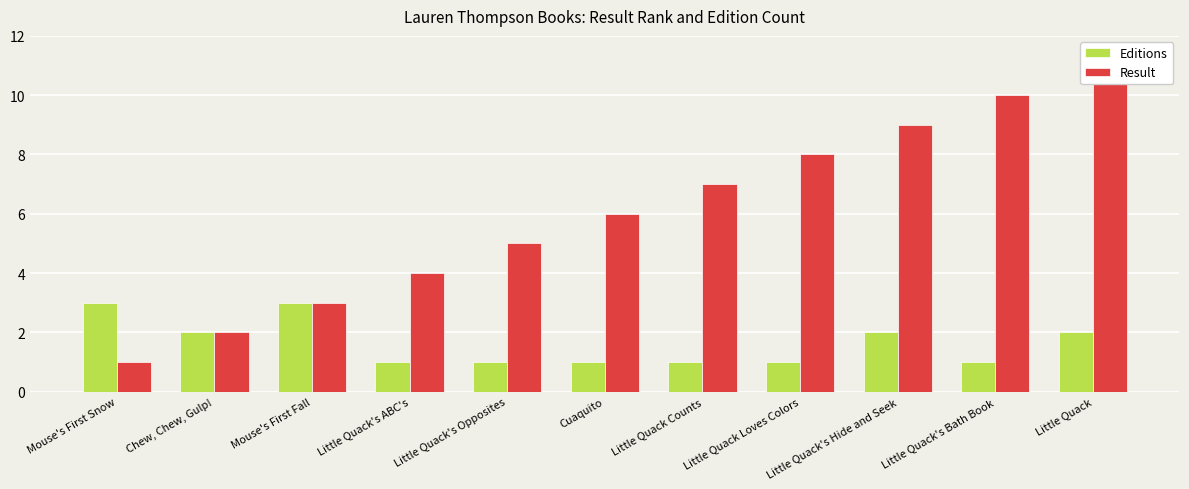

What is the value of the Editions bar at the 2nd from the left?

2